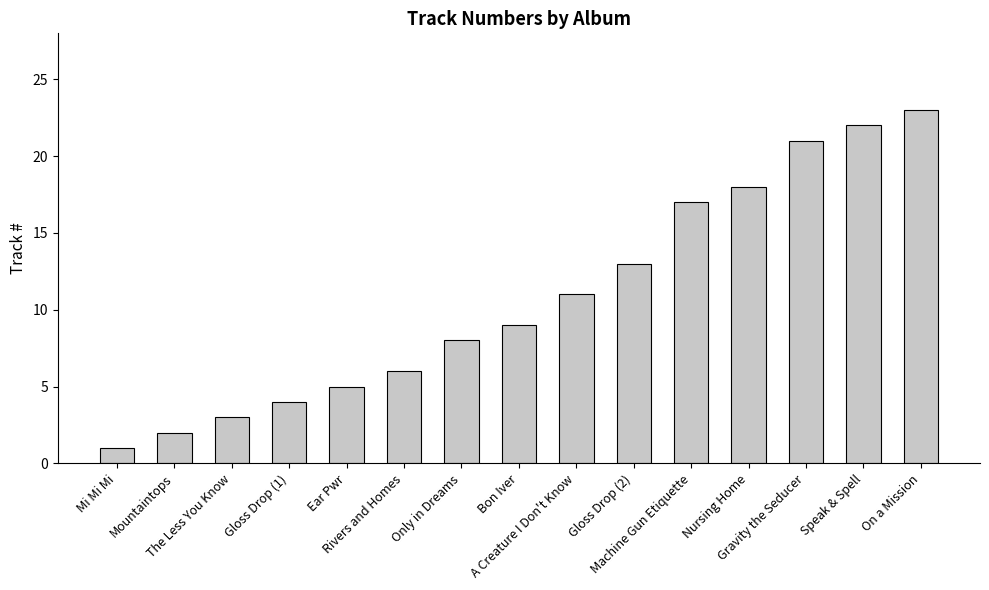

What is the sum of all values?

163